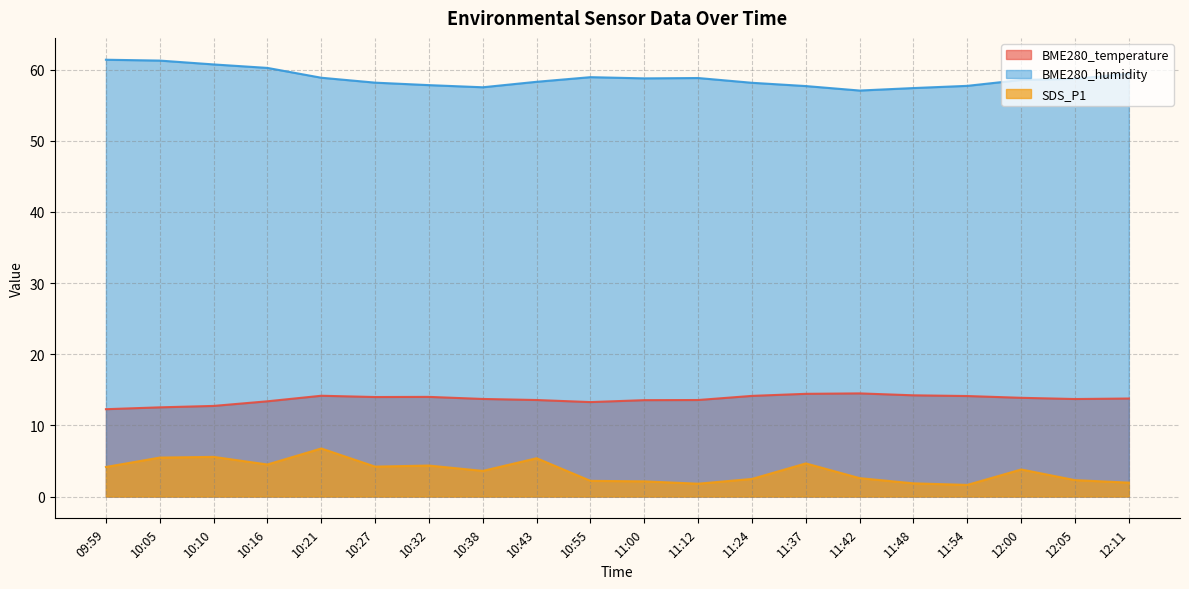

How many lines are shown in the chart?

3